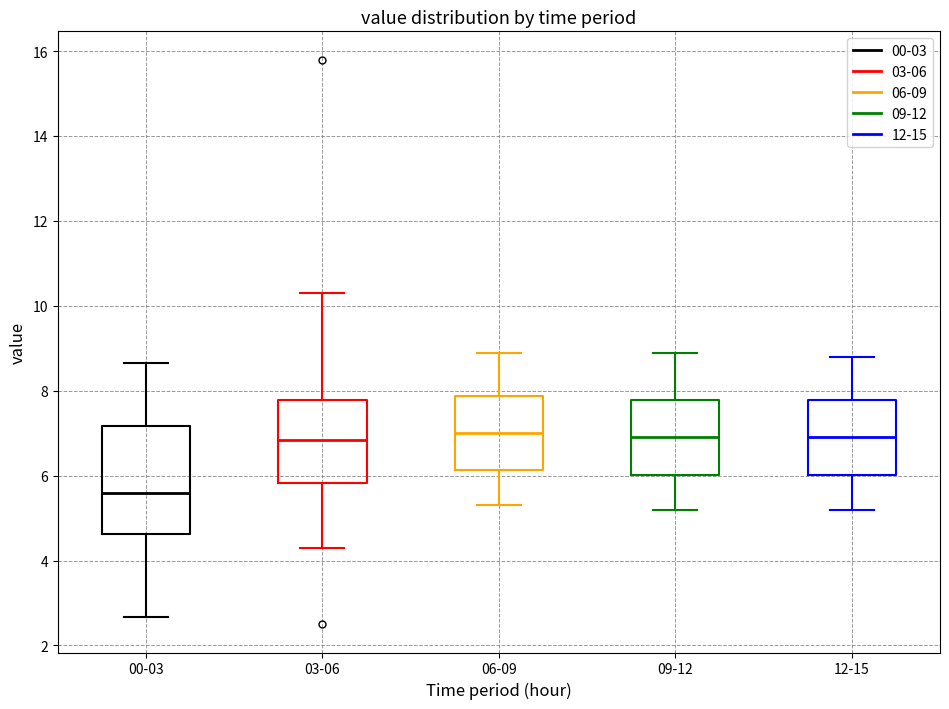

Where does the upper whisker of the box for 06-09 end on the y-axis? The values are not printed on the chart, so give them approximately, as read against the axis.

9.0